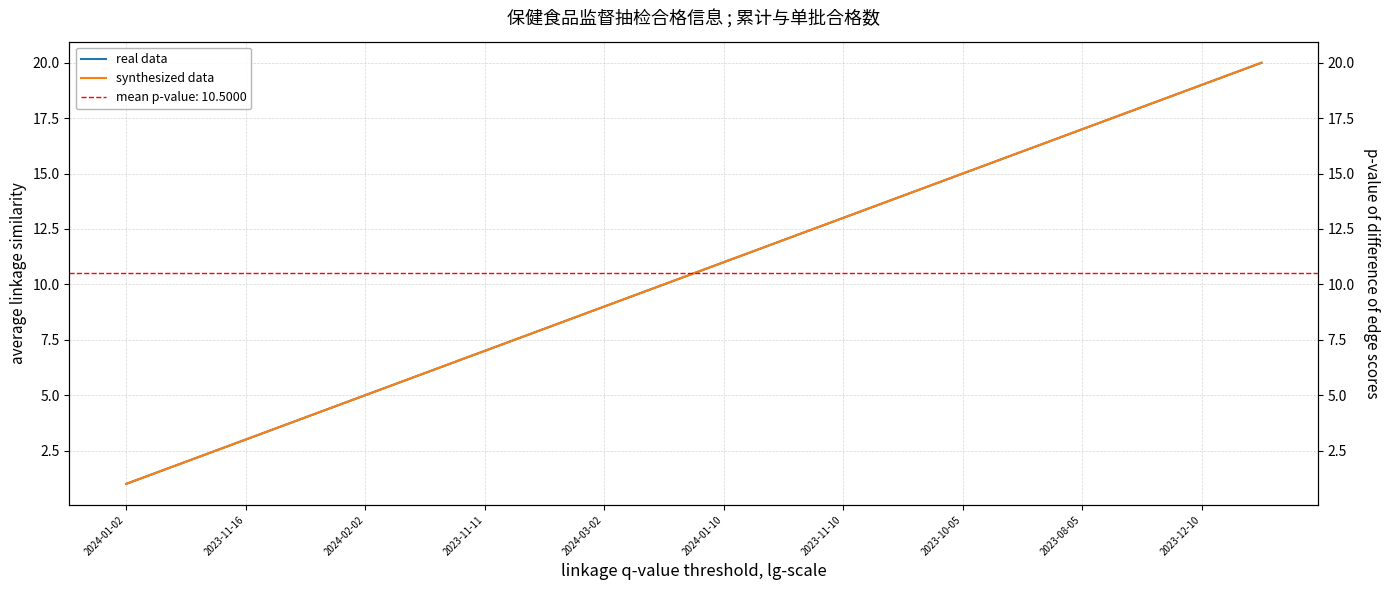

True or false: real data has a value of 19 at 2023-12-10.

True